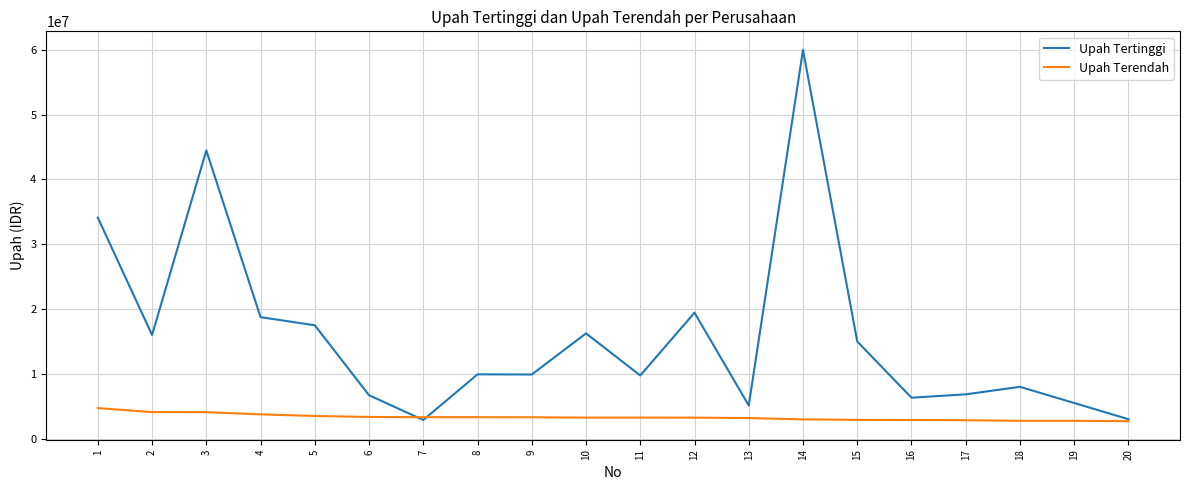

True or false: Upah Terendah has a value of 6629521 at 3.

False